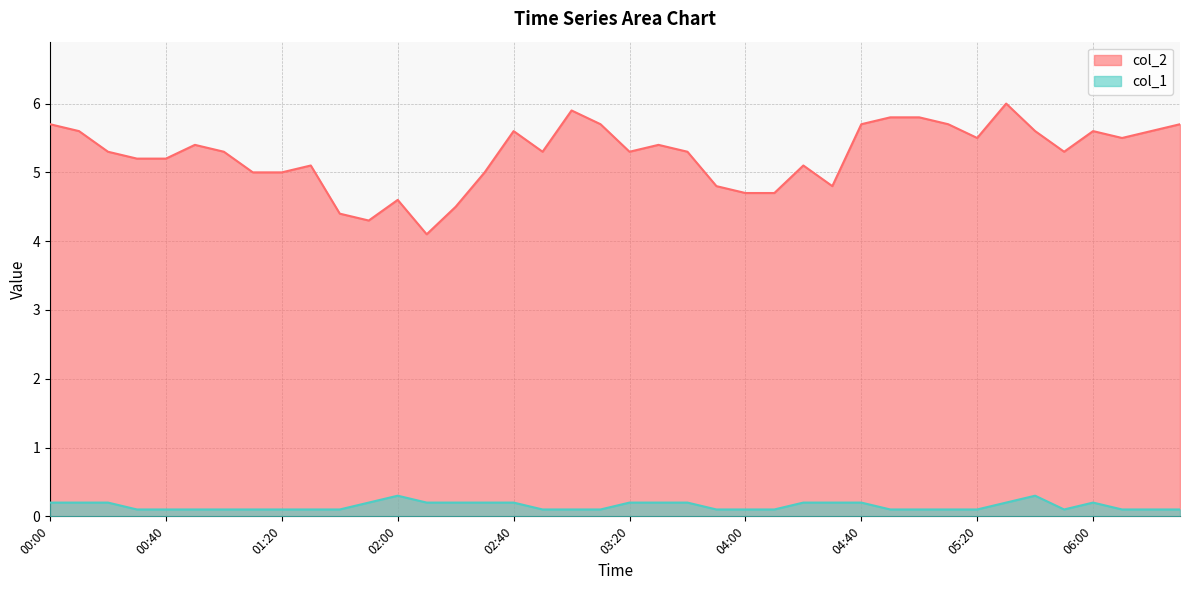

Reading left to right, transcribe all the data shown in this chart.

col_2: 00:00=5.7	00:10=5.6	00:20=5.3	00:30=5.2	00:40=5.2	00:50=5.4	01:00=5.3	01:10=5.0	01:20=5.0	01:30=5.1	01:40=4.4	01:50=4.3	02:00=4.6	02:10=4.1	02:20=4.5	02:30=5.0	02:40=5.6	02:50=5.3	03:00=5.9	03:10=5.7	03:20=5.3	03:30=5.4	03:40=5.3	03:50=4.8	04:00=4.7	04:10=4.7	04:20=5.1	04:30=4.8	04:40=5.7	04:50=5.8	05:00=5.8	05:10=5.7	05:20=5.5	05:30=6.0	05:40=5.6	05:50=5.3	06:00=5.6	06:10=5.5	06:20=5.6	06:30=5.7
col_1: 00:00=0.2	00:10=0.2	00:20=0.2	00:30=0.1	00:40=0.1	00:50=0.1	01:00=0.1	01:10=0.1	01:20=0.1	01:30=0.1	01:40=0.1	01:50=0.2	02:00=0.3	02:10=0.2	02:20=0.2	02:30=0.2	02:40=0.2	02:50=0.1	03:00=0.1	03:10=0.1	03:20=0.2	03:30=0.2	03:40=0.2	03:50=0.1	04:00=0.1	04:10=0.1	04:20=0.2	04:30=0.2	04:40=0.2	04:50=0.1	05:00=0.1	05:10=0.1	05:20=0.1	05:30=0.2	05:40=0.3	05:50=0.1	06:00=0.2	06:10=0.1	06:20=0.1	06:30=0.1